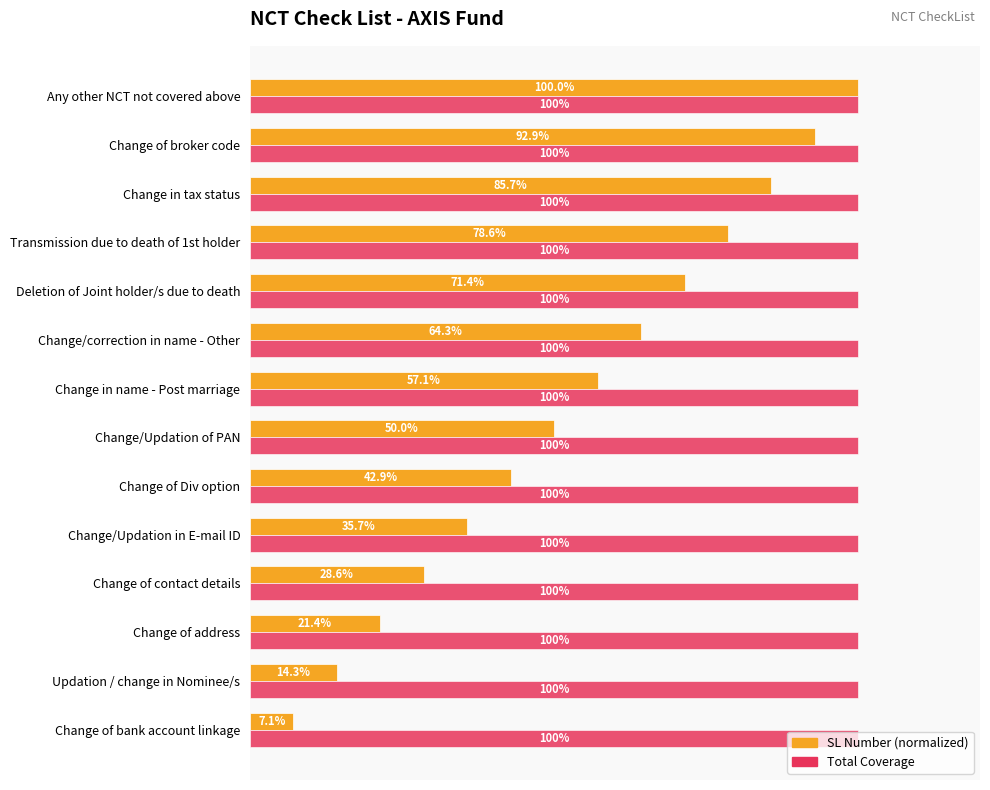

At which category is the sum across all series the highest?

Any other NCT not covered above